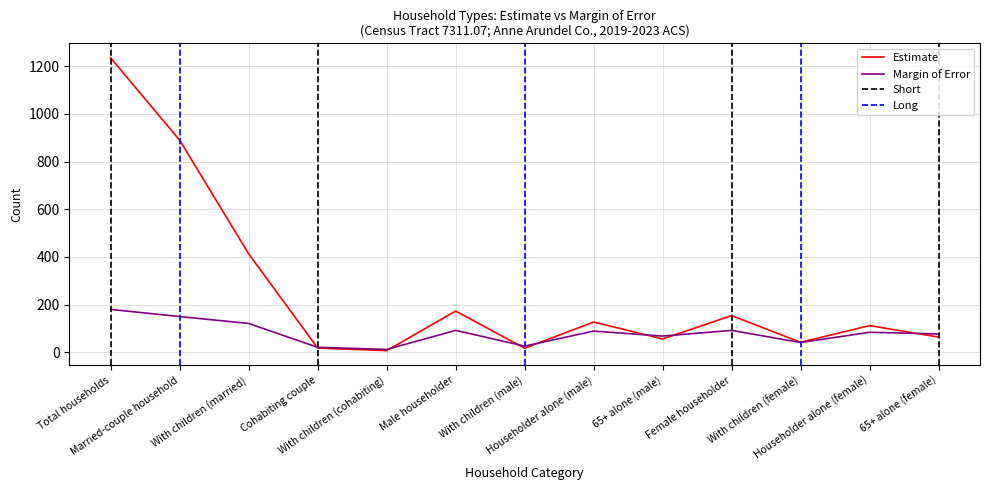

What are all the series names shown in the legend?

Estimate, Margin of Error